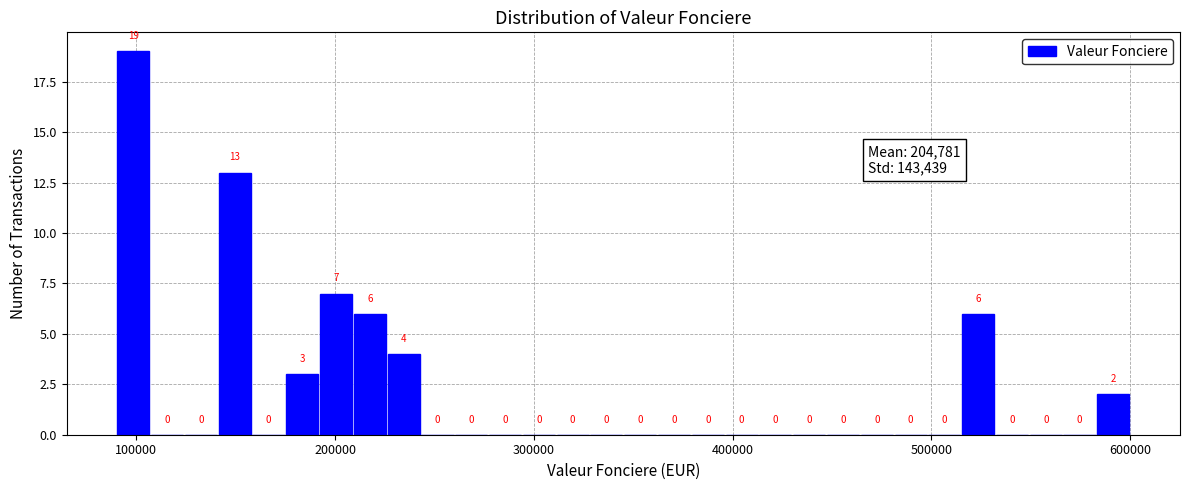

Around what value on the x-axis is the tallest bar? Give the approximate position of its centre, as read against the axis.

100000